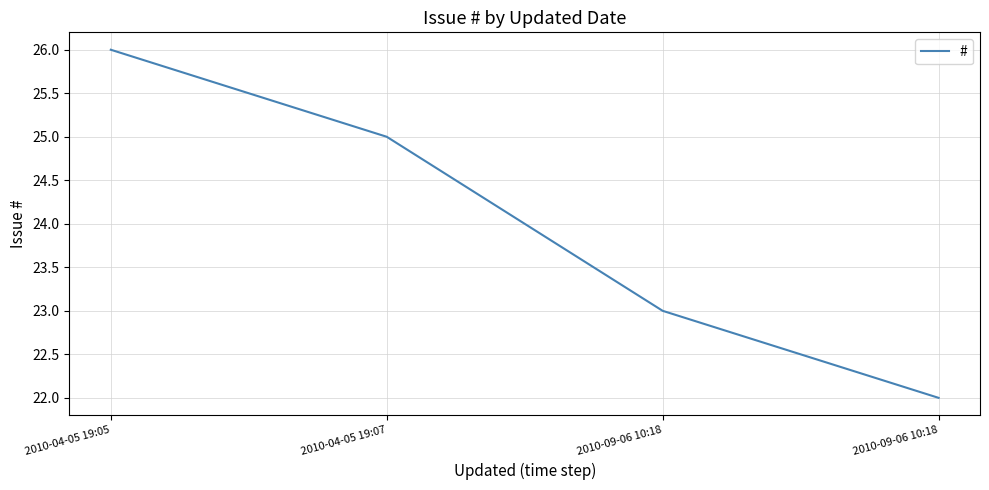

Count the number of categories in the chart.

4